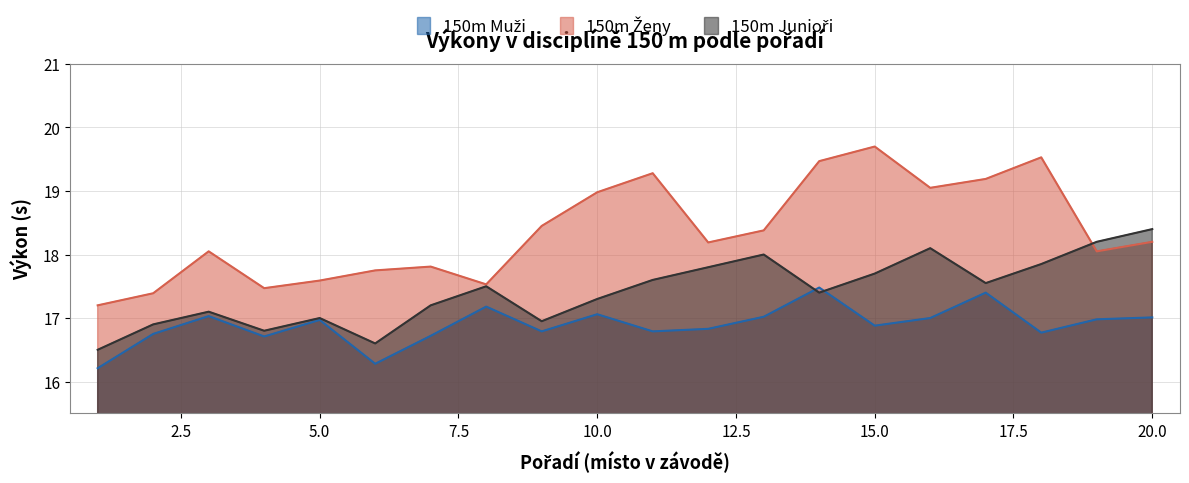

How many times do 150m Junioři and 150m Ženy cross each other?

1